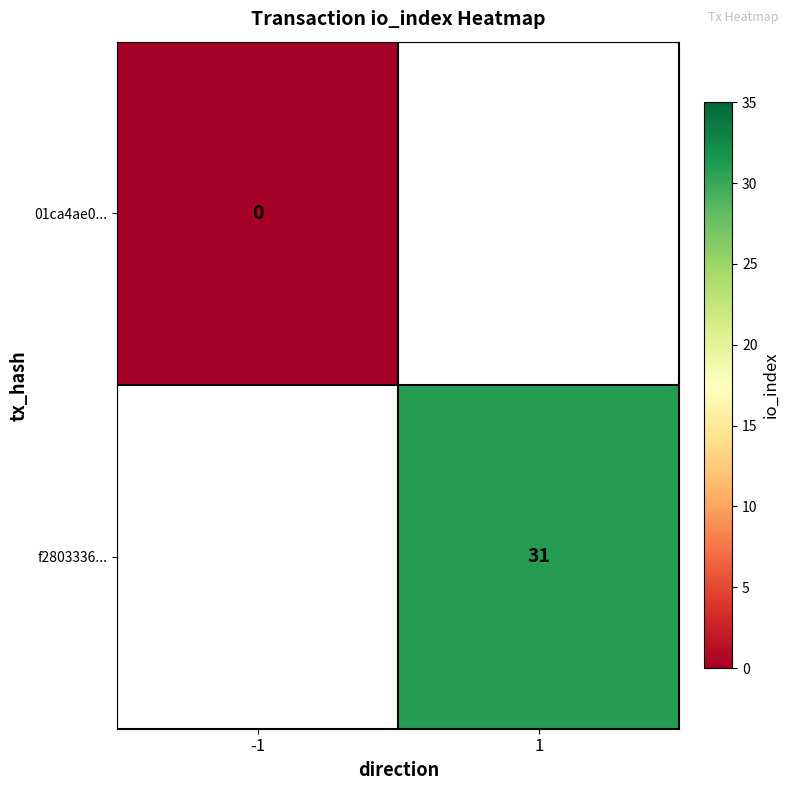

How many categories are shown in the chart?

2